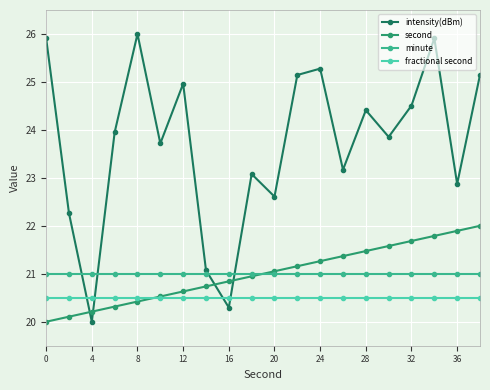

What is the maximum value for second?

22.0